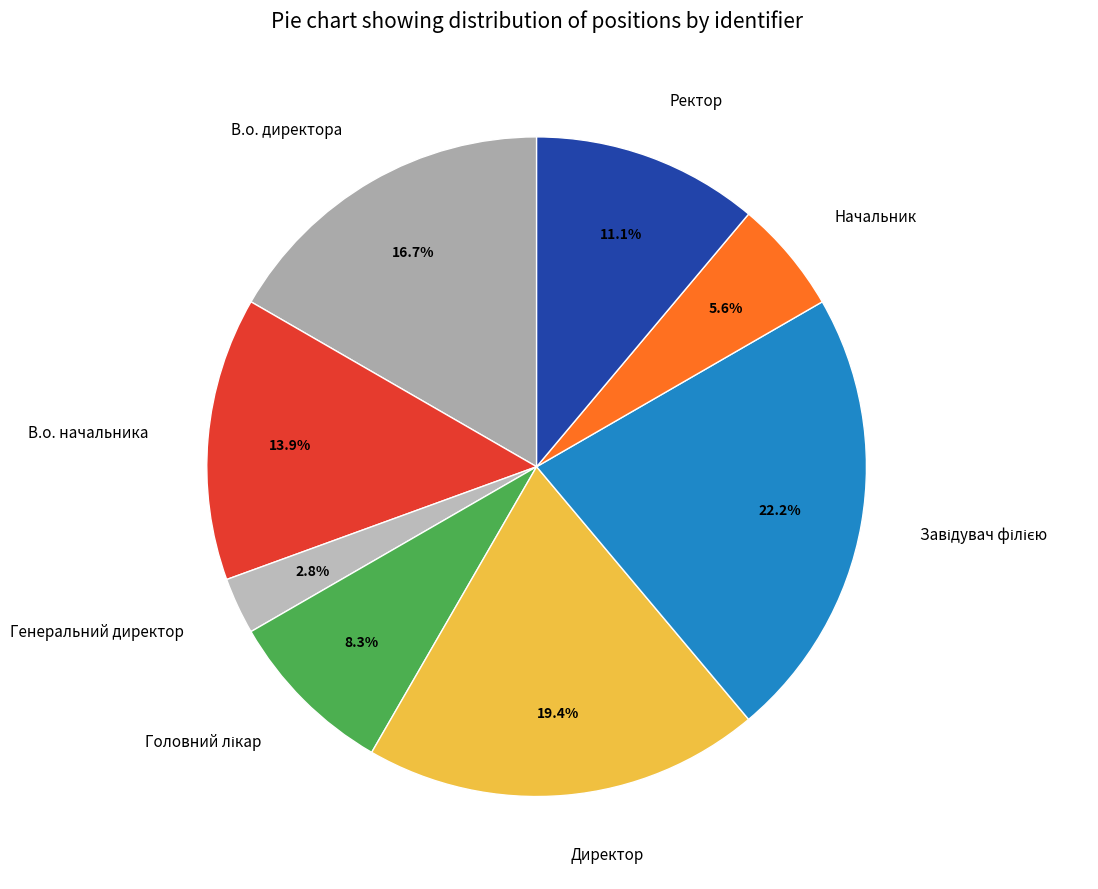

Is Генеральний директор the majority of the pie?

No